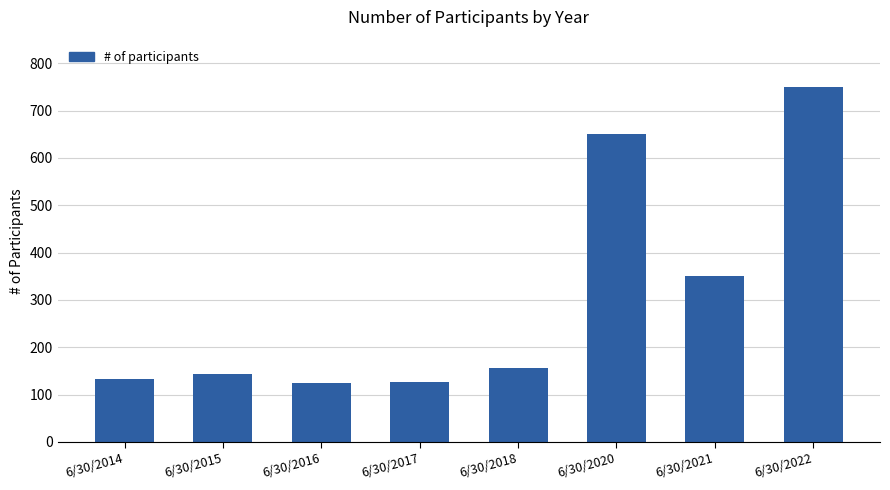

What is the minimum value shown in the chart?

125